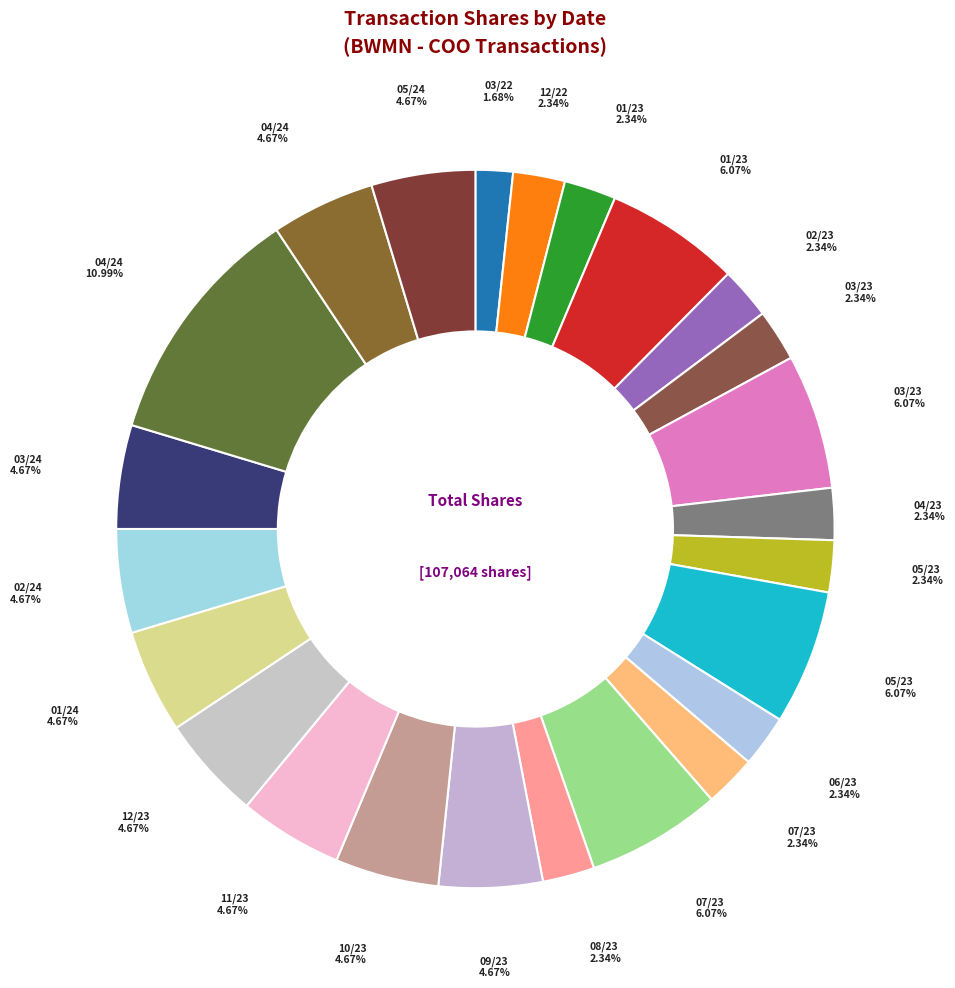

How many slices are in this pie chart?

24